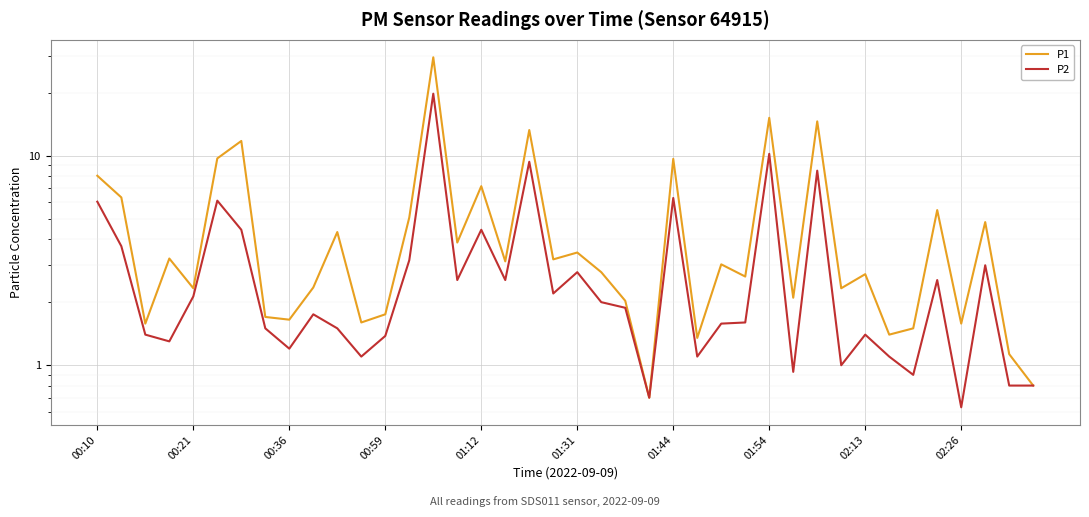

Between 18 and 28, which series saw the biggest shift?

P1